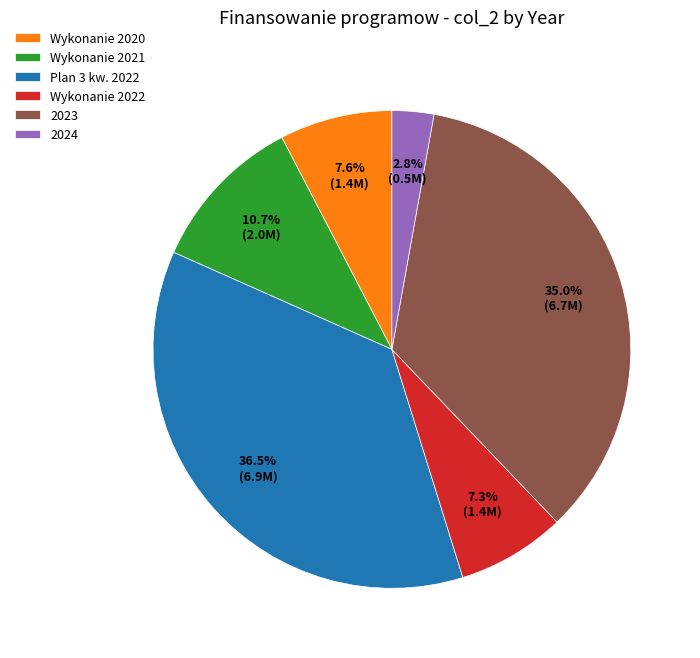

Does any single category account for the majority?

No